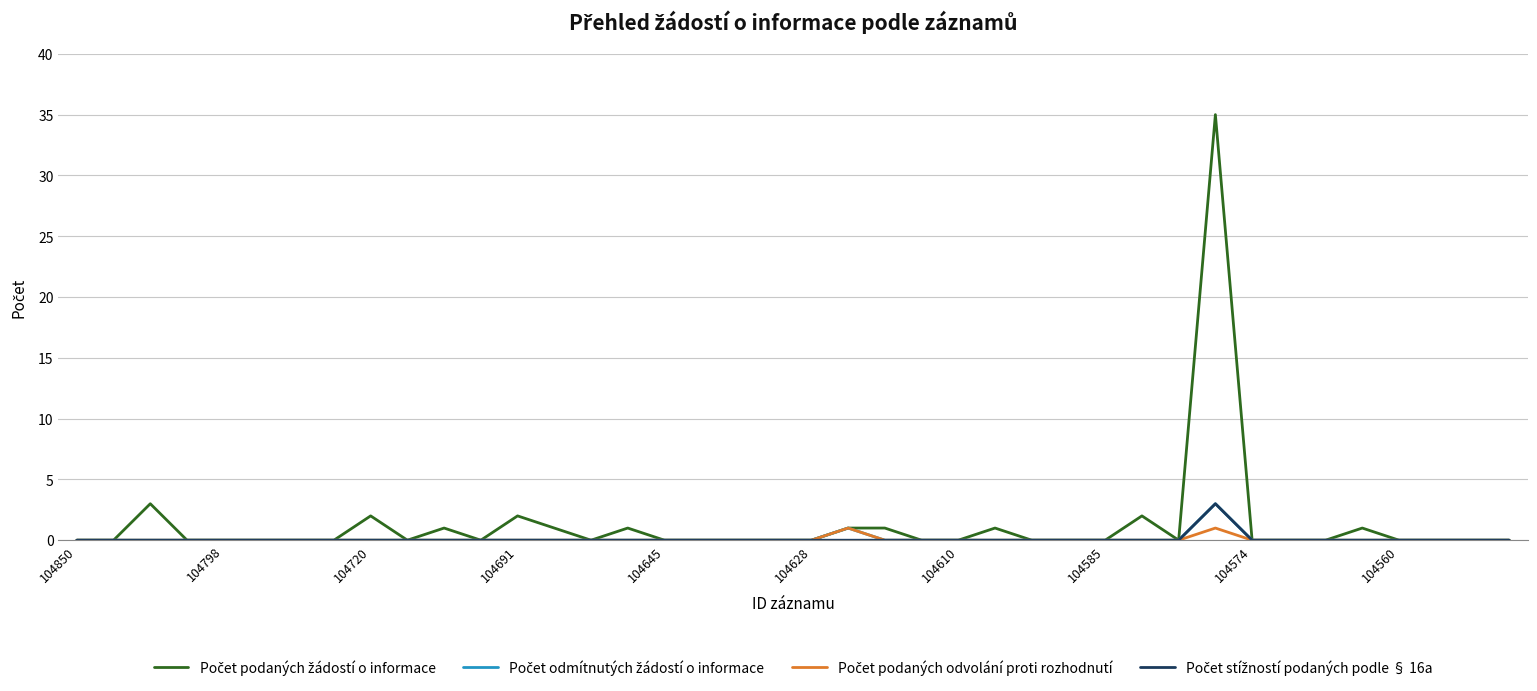

Is this an area chart (filled region under the line)?

No